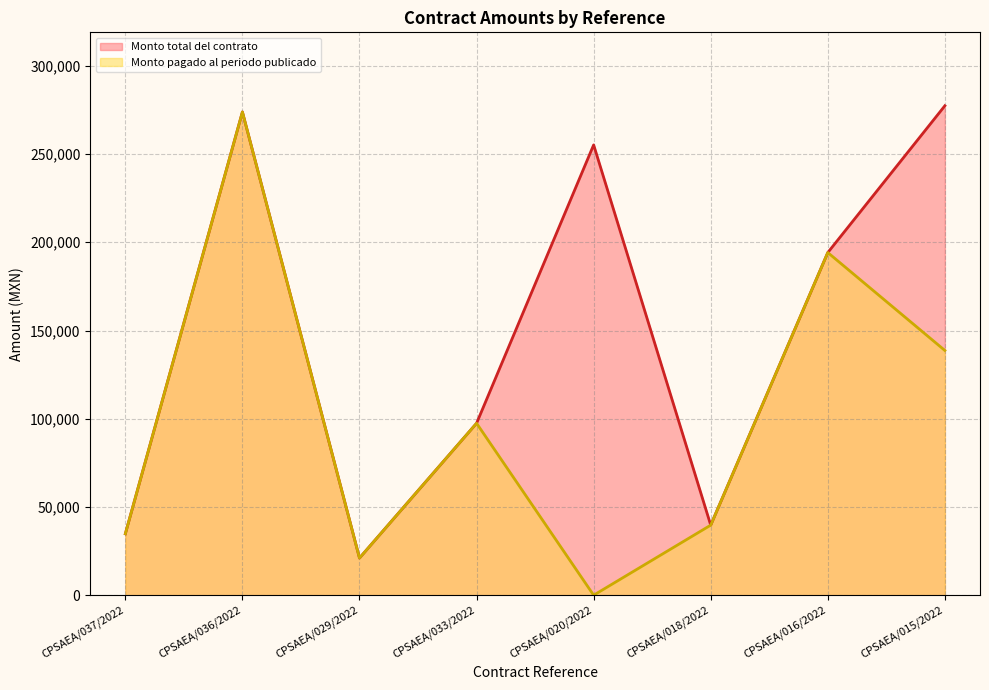

Rank the series by their maximum value, from lowest to highest.

Monto pagado al periodo publicado, Monto total del contrato